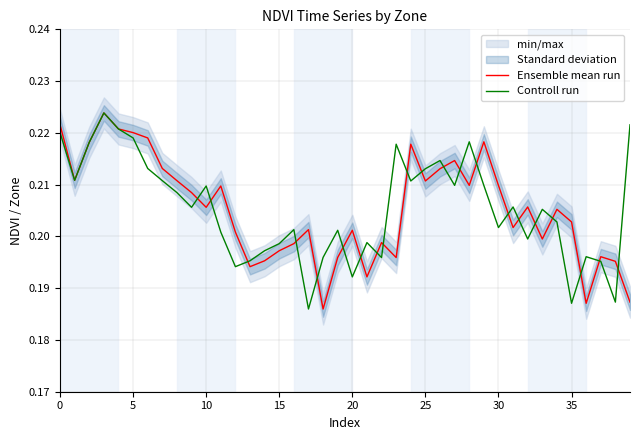

How many Controll run values are between 0 and 1?

40